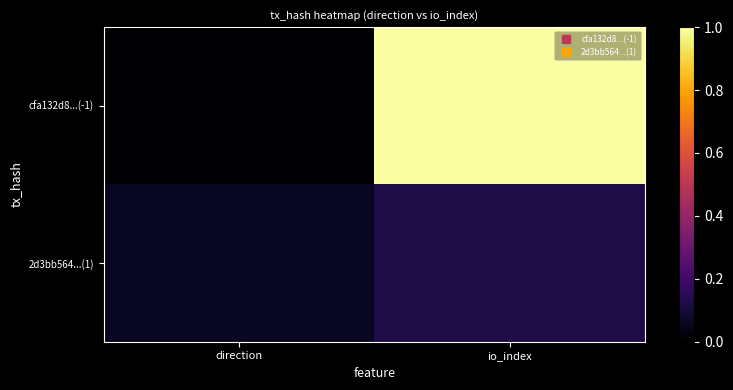

What is the greatest value displayed?

33